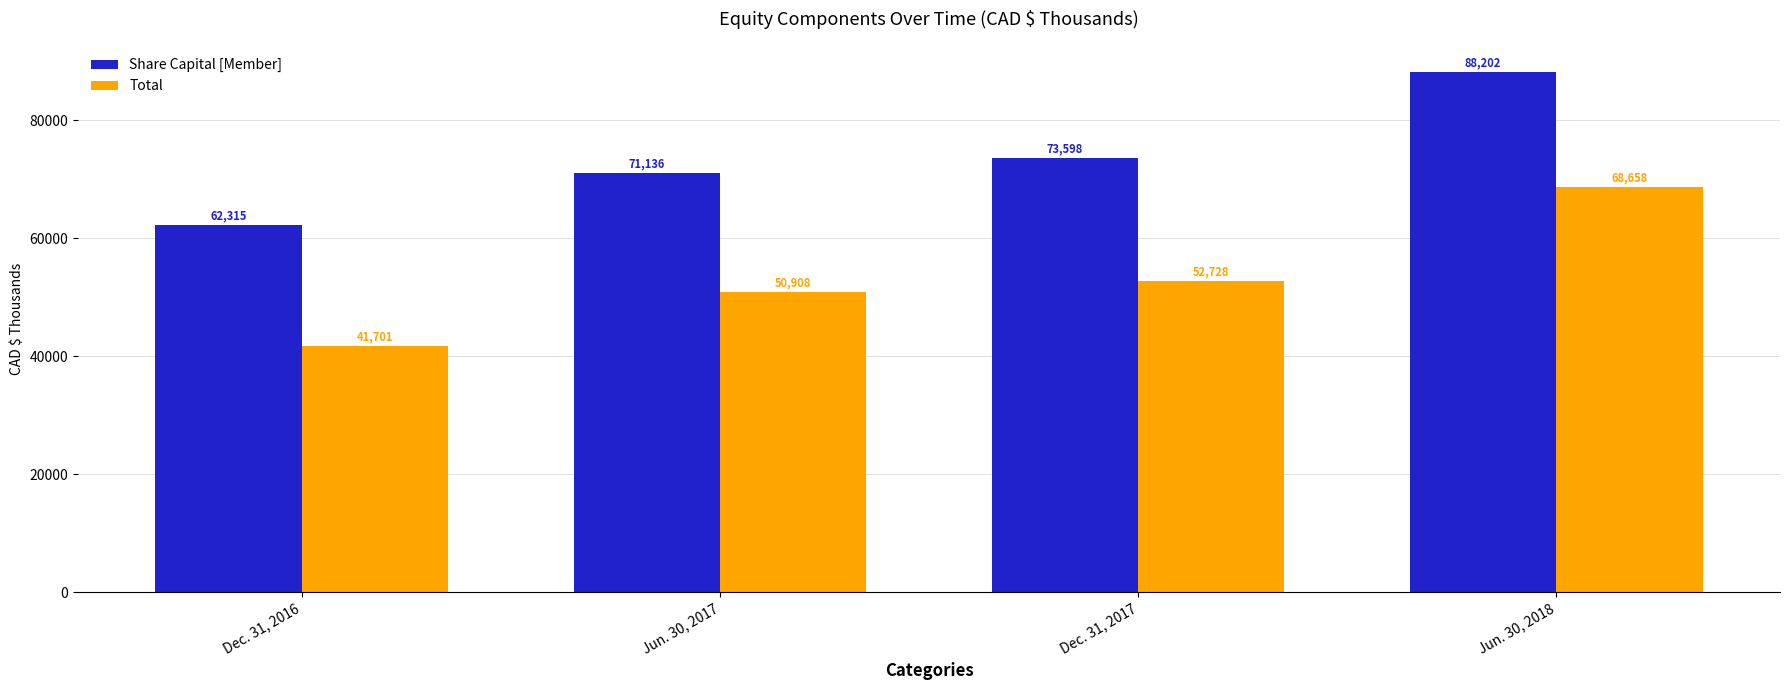

At how many categories does at least one series exceed 60537?

4